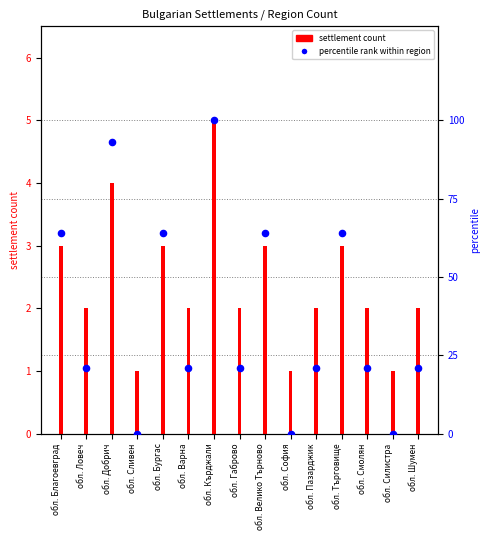

Which series has the widest spread of Y values?

percentile rank